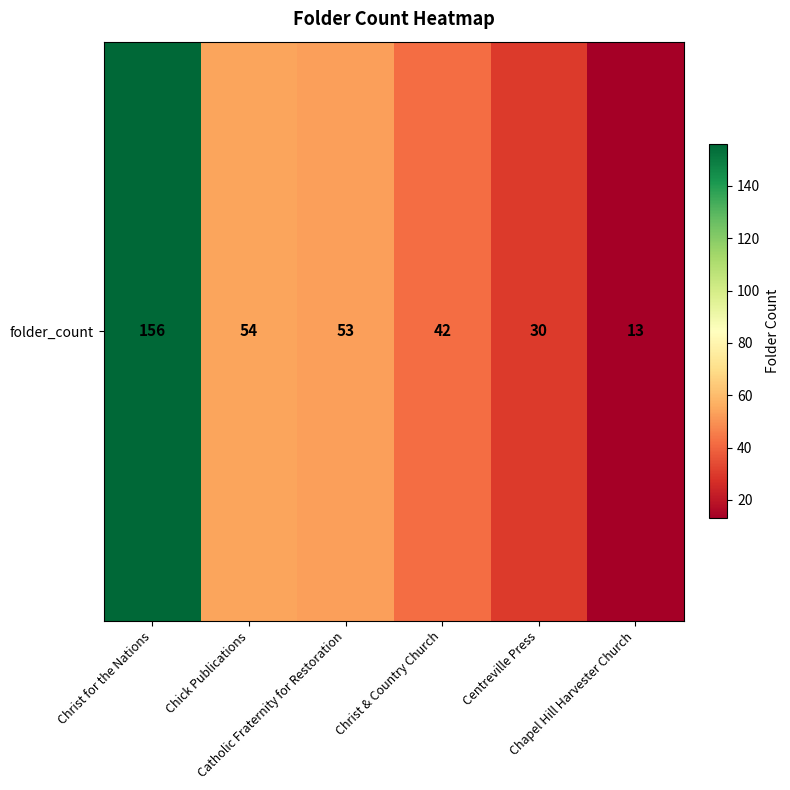

How many values exceed 53?

2